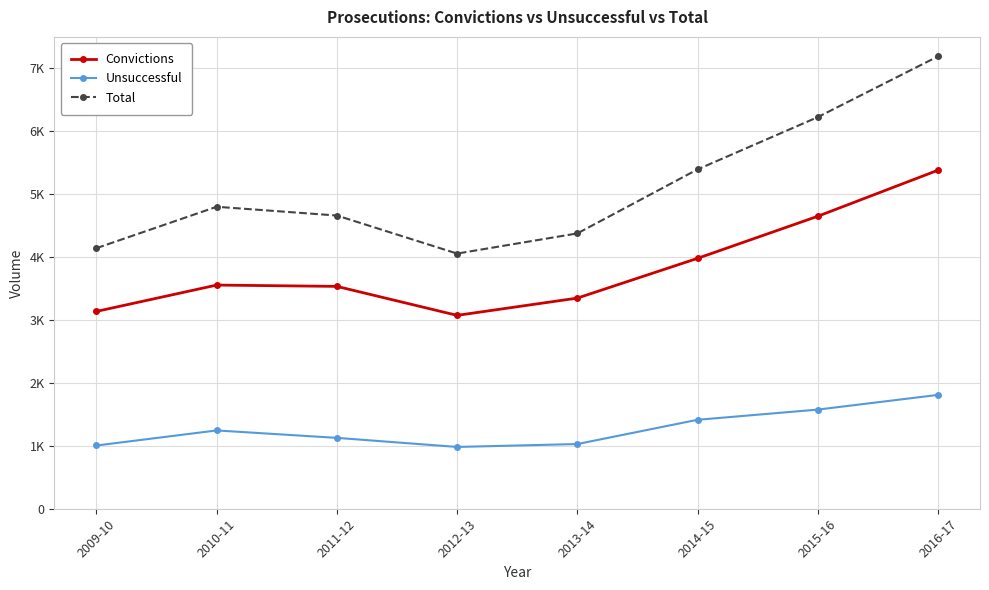

What is the value of the Total point at the 4th from the left?

4051